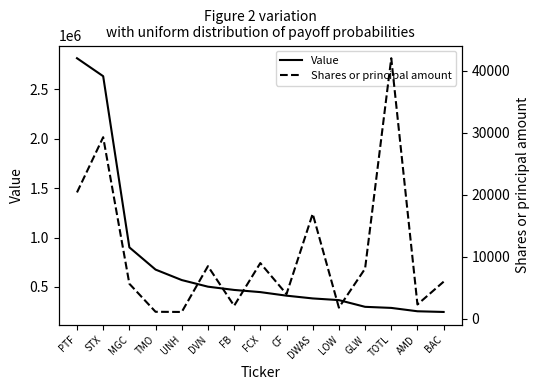

What is the maximum value for Shares or principal amount?

42033